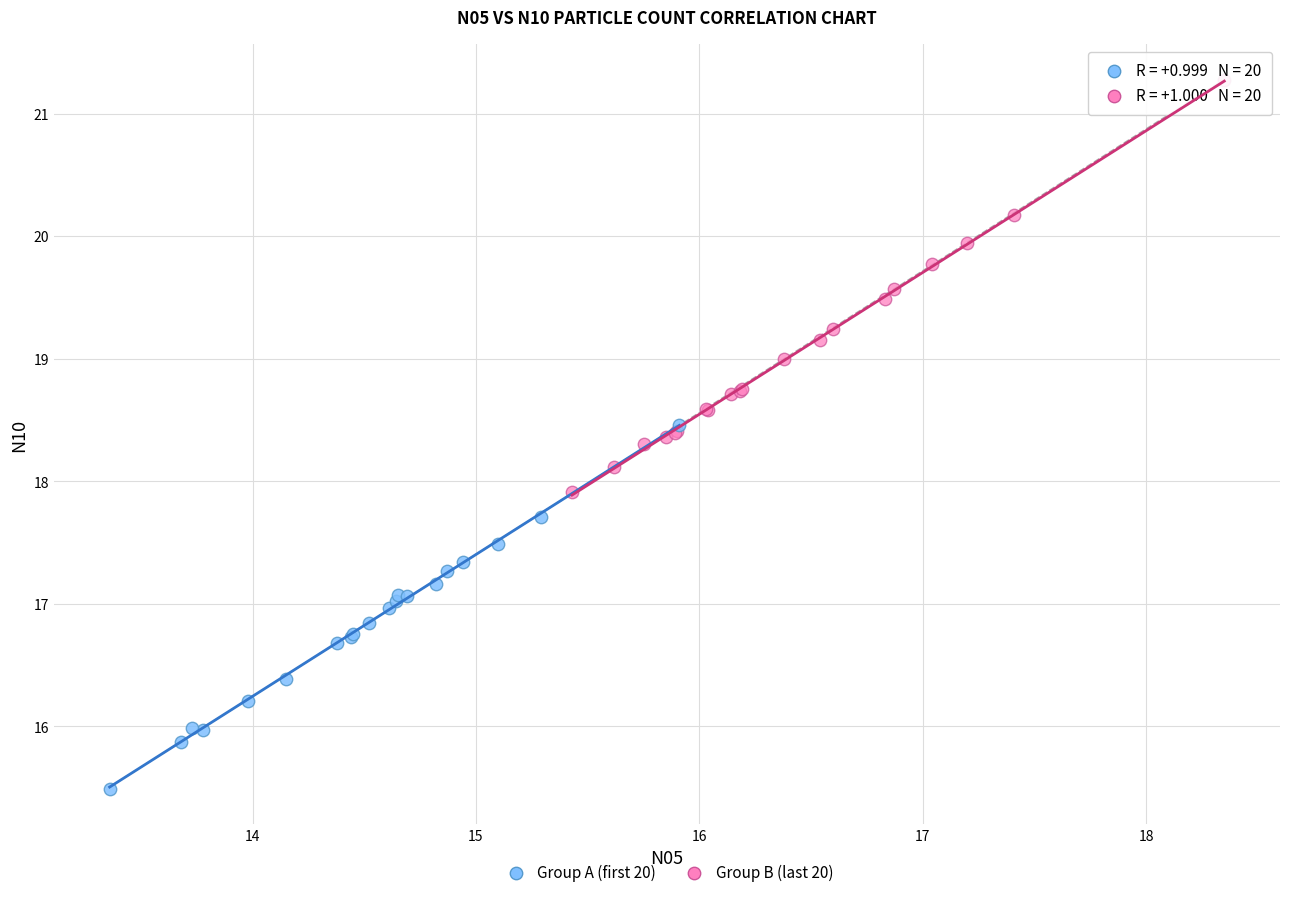

Which series contains the highest Y value?

Group B (last 20)